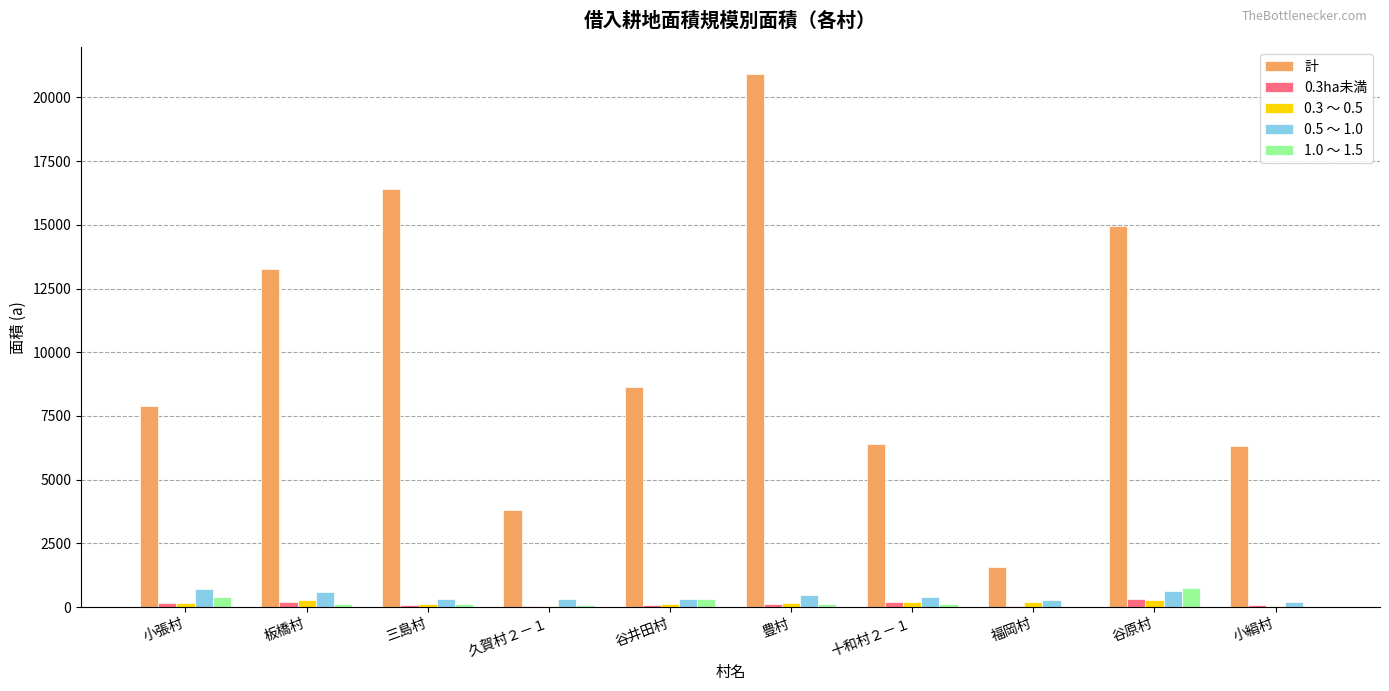

Is it true that 計 equals 25195 at 三島村?

False